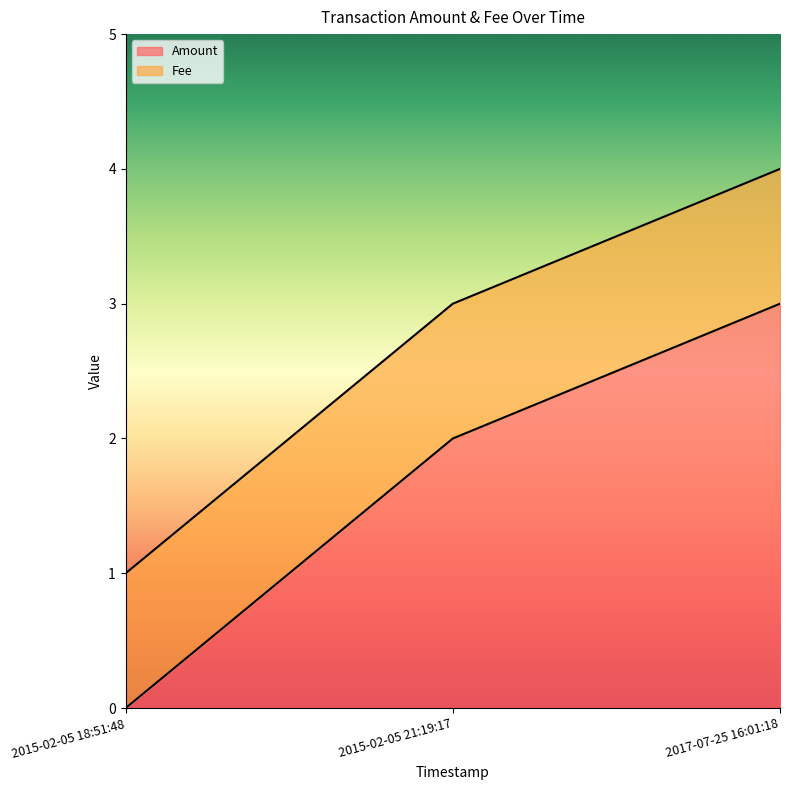

What is the change in value from 2015-02-05 18:51:48 to 2015-02-05 21:19:17?

+2